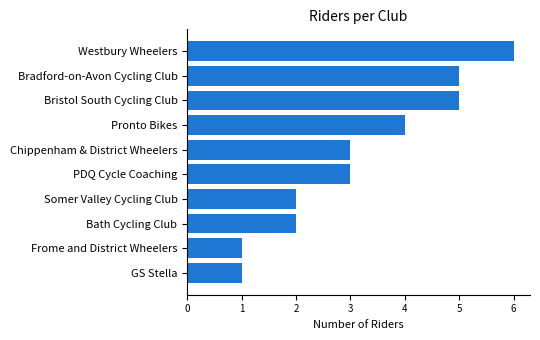

Between Pronto Bikes and GS Stella, which is larger?

Pronto Bikes